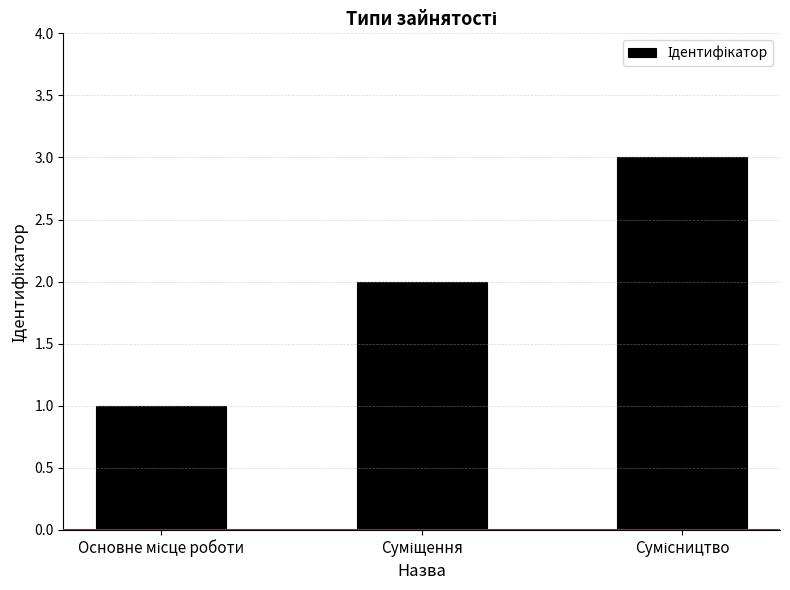

What is the sum of all values?

6